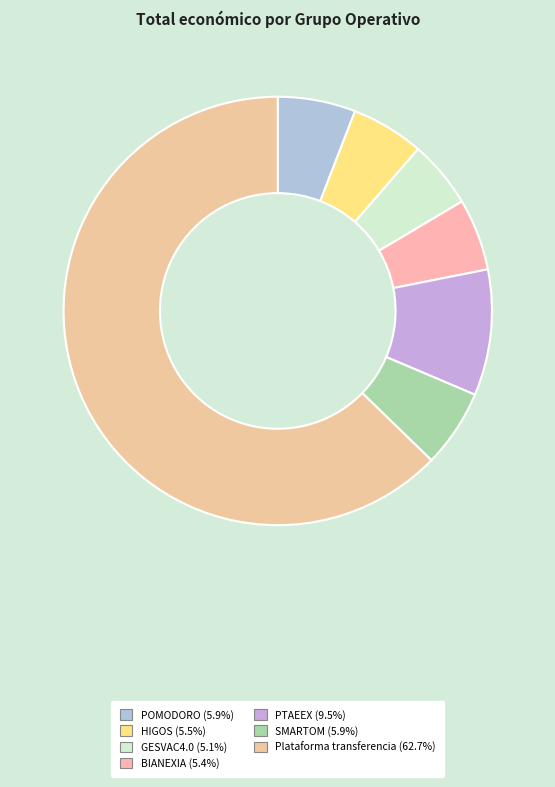

Is the sum of HIGOS and POMODORO greater than half?

No